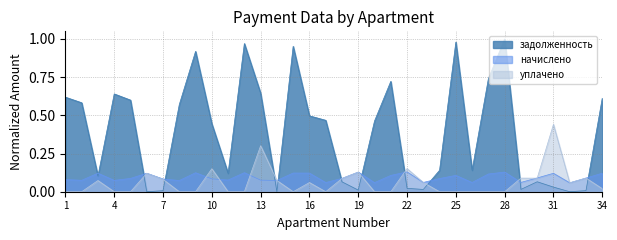

At how many categories does at least one series exceed 0?

34